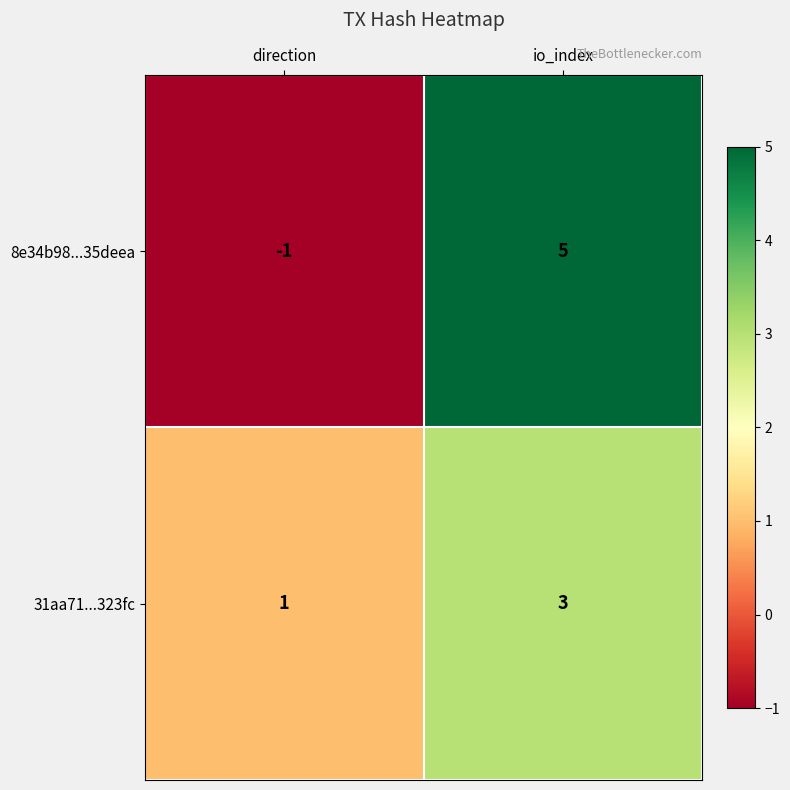

What is the total value across all series at io_index?

8